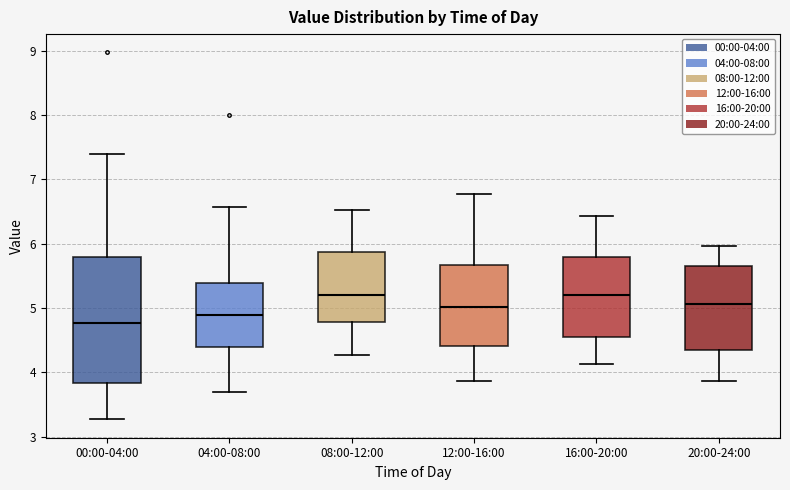

Which box's median line is the lowest?

00:00-04:00